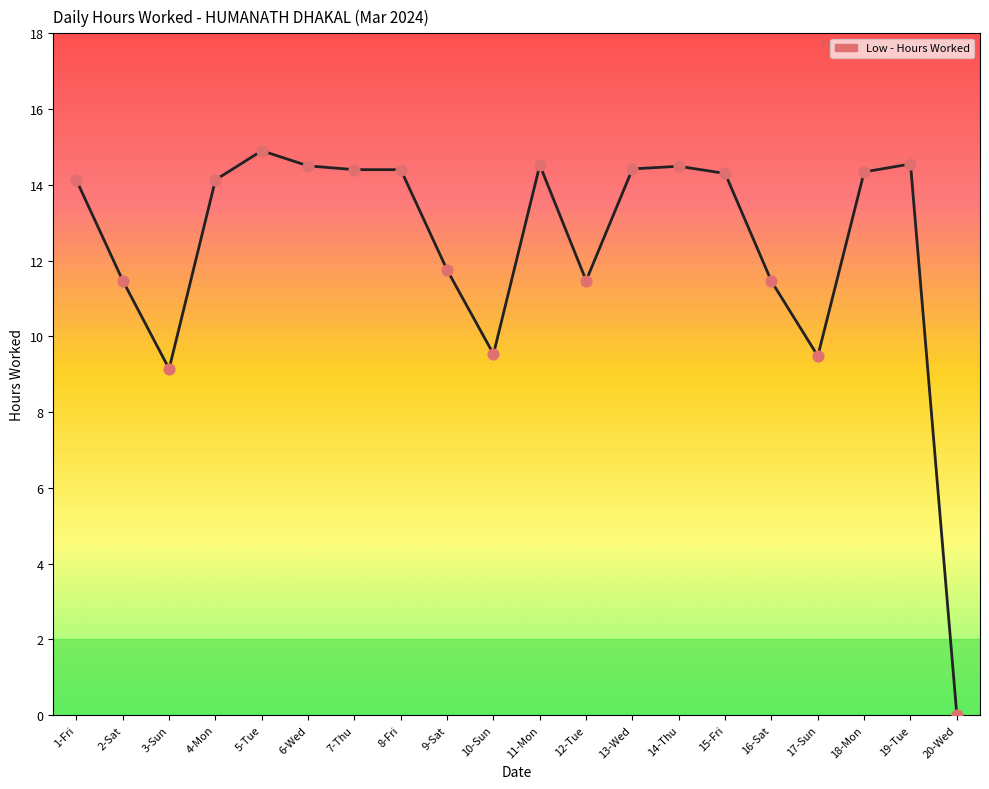

Approximately how many times larger is the value at 14-Thu compared to 4-Mon?

1.0